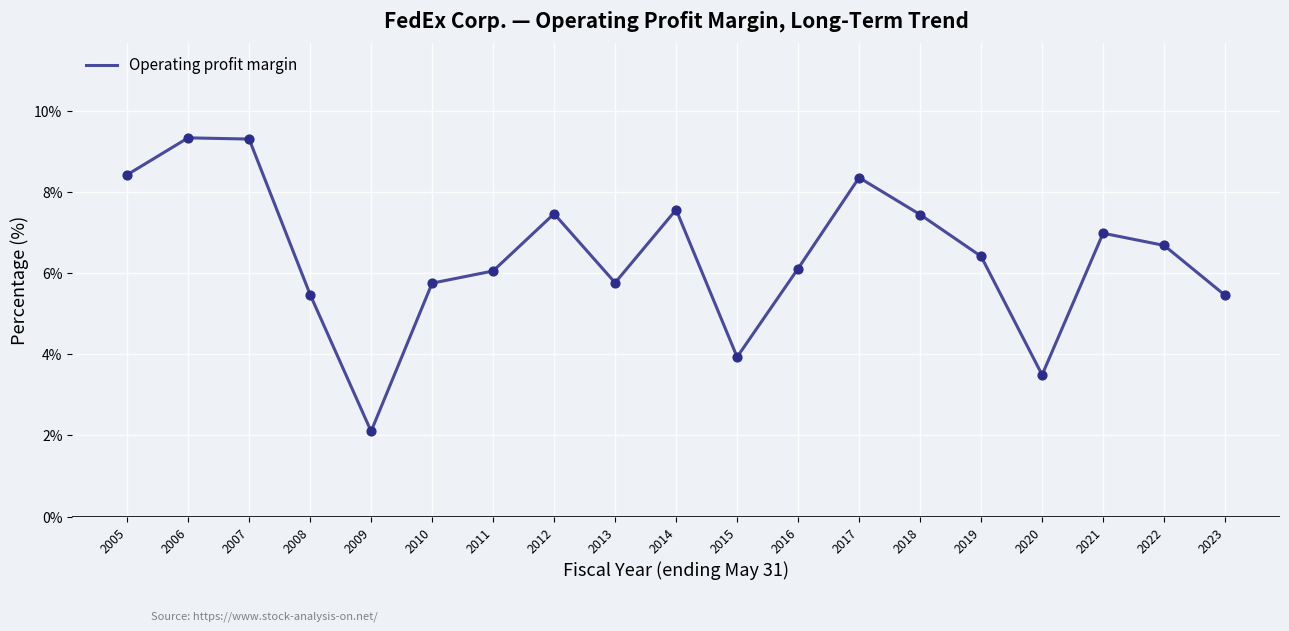

Which has a higher value, 2020 or 2017?

2017